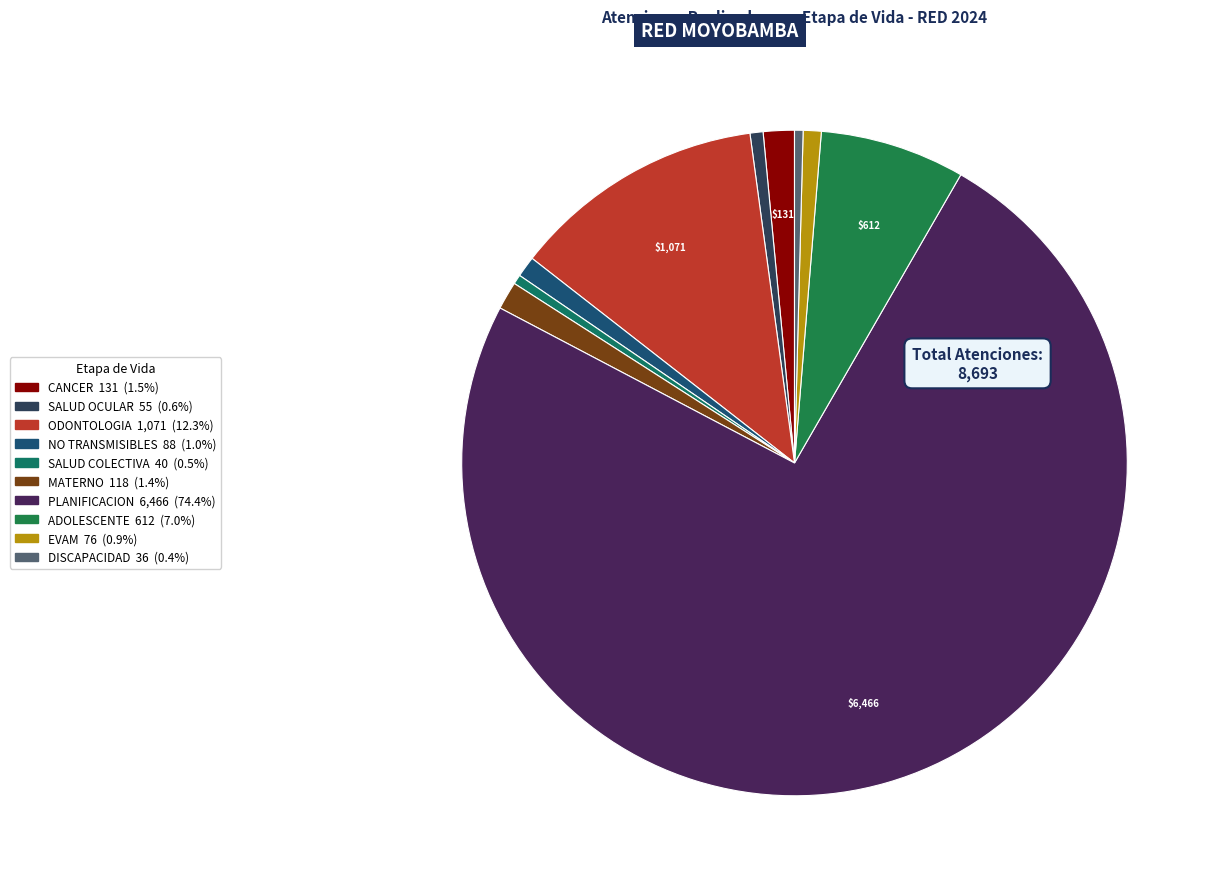

To the nearest percent, what is the difference between the largest and smallest slice percentages?

74%